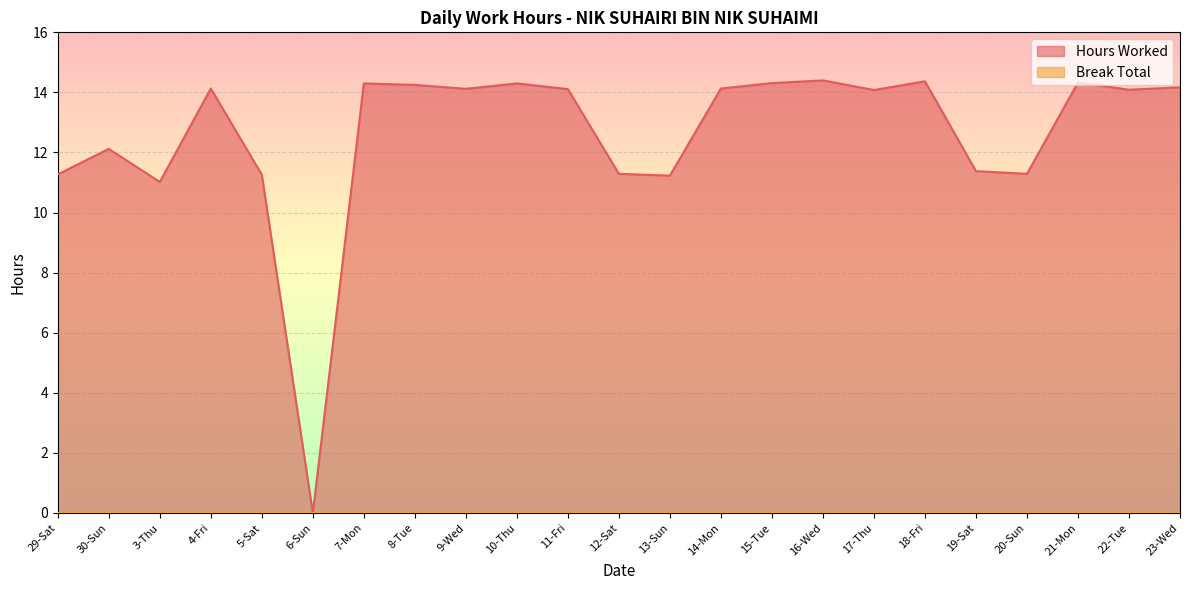

Where does the data first go above 14?

4-Fri